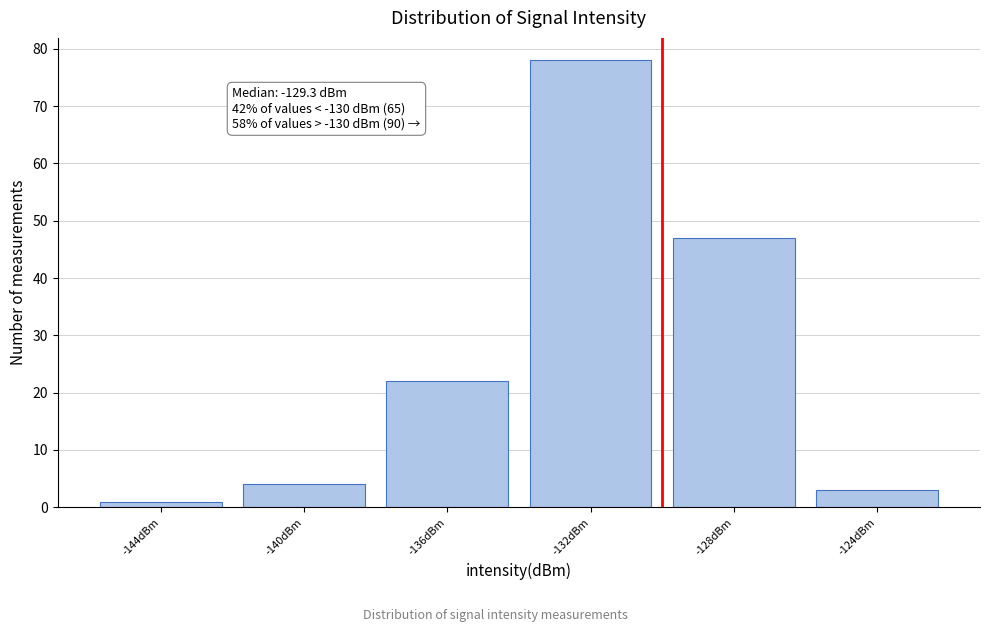

Reading left to right, what are all the values shown in this chart?

1	4	22	78	47	3